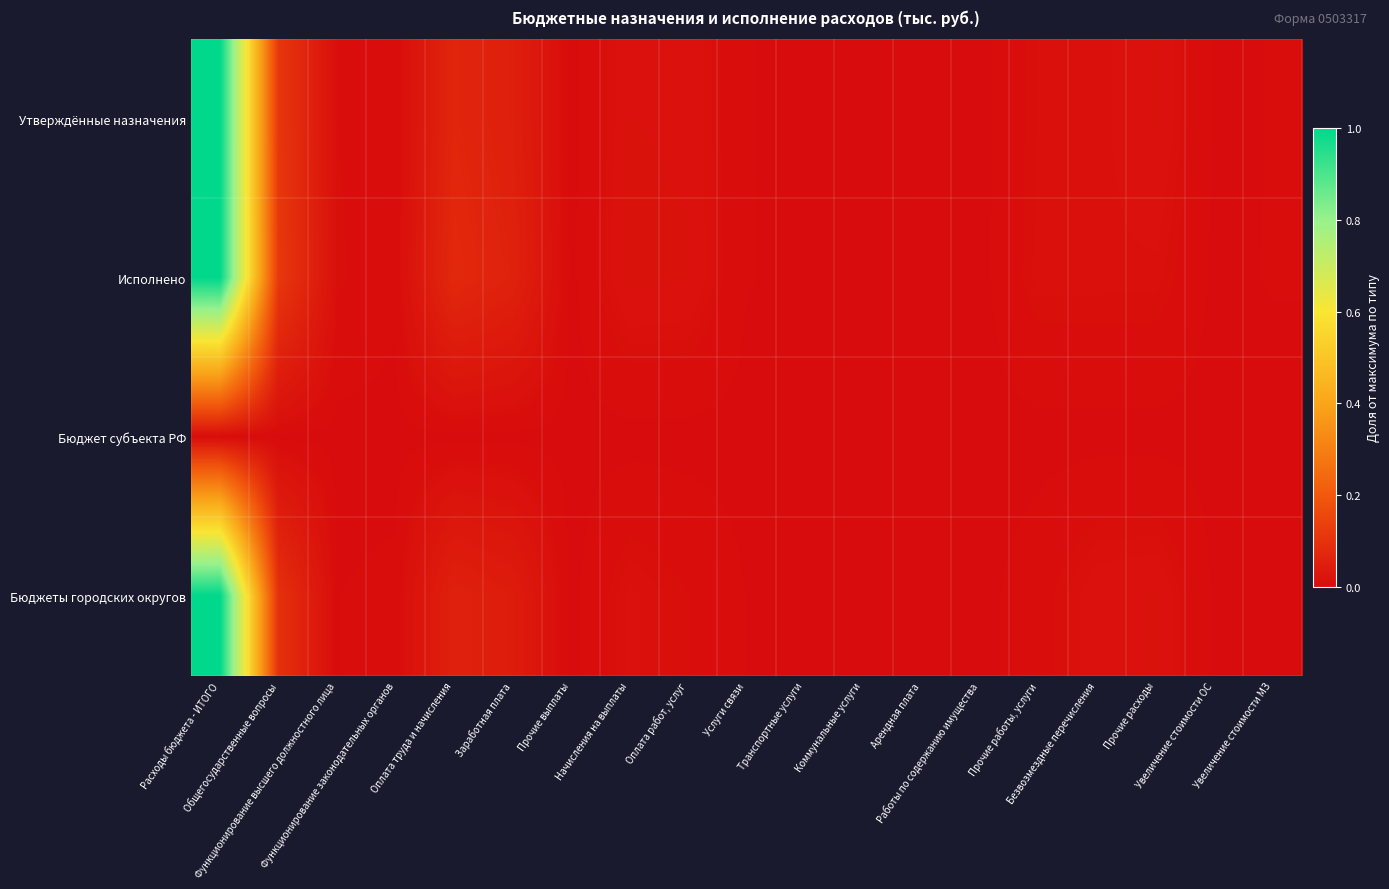

Reading left to right, extract all data points from this chart.

Утверждённые назначения: Расходы бюджета - ИТОГО=1.0	Общегосударственные вопросы=0.1	Функционирование высшего должностного лица=0.0	Функционирование законодательных органов=0.0	Оплата труда и начисления=0.1	Заработная плата=0.0	Прочие выплаты=0.0	Начисления на выплаты=0.0	Оплата работ, услуг=0.0	Услуги связи=0.0	Транспортные услуги=0.0	Коммунальные услуги=0.0	Арендная плата=0.0	Работы по содержанию имущества=0.0	Прочие работы, услуги=0.0	Безвозмездные перечисления=0.0	Прочие расходы=0.0	Увеличение стоимости ОС=0.0	Увеличение стоимости МЗ=0.0
Исполнено: Расходы бюджета - ИТОГО=1.0	Общегосударственные вопросы=0.1	Функционирование высшего должностного лица=0.0	Функционирование законодательных органов=0.0	Оплата труда и начисления=0.1	Заработная плата=0.1	Прочие выплаты=0.0	Начисления на выплаты=0.0	Оплата работ, услуг=0.0	Услуги связи=0.0	Транспортные услуги=0.0	Коммунальные услуги=0.0	Арендная плата=0.0	Работы по содержанию имущества=0.0	Прочие работы, услуги=0.0	Безвозмездные перечисления=0.0	Прочие расходы=0.0	Увеличение стоимости ОС=0.0	Увеличение стоимости МЗ=0.0
Бюджет субъекта РФ: Расходы бюджета - ИТОГО=0.0	Общегосударственные вопросы=0.0	Функционирование высшего должностного лица=0.0	Функционирование законодательных органов=0.0	Оплата труда и начисления=0.0	Заработная плата=0.0	Прочие выплаты=0.0	Начисления на выплаты=0.0	Оплата работ, услуг=0.0	Услуги связи=0.0	Транспортные услуги=0.0	Коммунальные услуги=0.0	Арендная плата=0.0	Работы по содержанию имущества=0.0	Прочие работы, услуги=0.0	Безвозмездные перечисления=0.0	Прочие расходы=0.0	Увеличение стоимости ОС=0.0	Увеличение стоимости МЗ=0.0
Бюджеты городских округов: Расходы бюджета - ИТОГО=1.0	Общегосударственные вопросы=0.1	Функционирование высшего должностного лица=0.0	Функционирование законодательных органов=0.0	Оплата труда и начисления=0.1	Заработная плата=0.0	Прочие выплаты=0.0	Начисления на выплаты=0.0	Оплата работ, услуг=0.0	Услуги связи=0.0	Транспортные услуги=0.0	Коммунальные услуги=0.0	Арендная плата=0.0	Работы по содержанию имущества=0.0	Прочие работы, услуги=0.0	Безвозмездные перечисления=0.0	Прочие расходы=0.0	Увеличение стоимости ОС=0.0	Увеличение стоимости МЗ=0.0